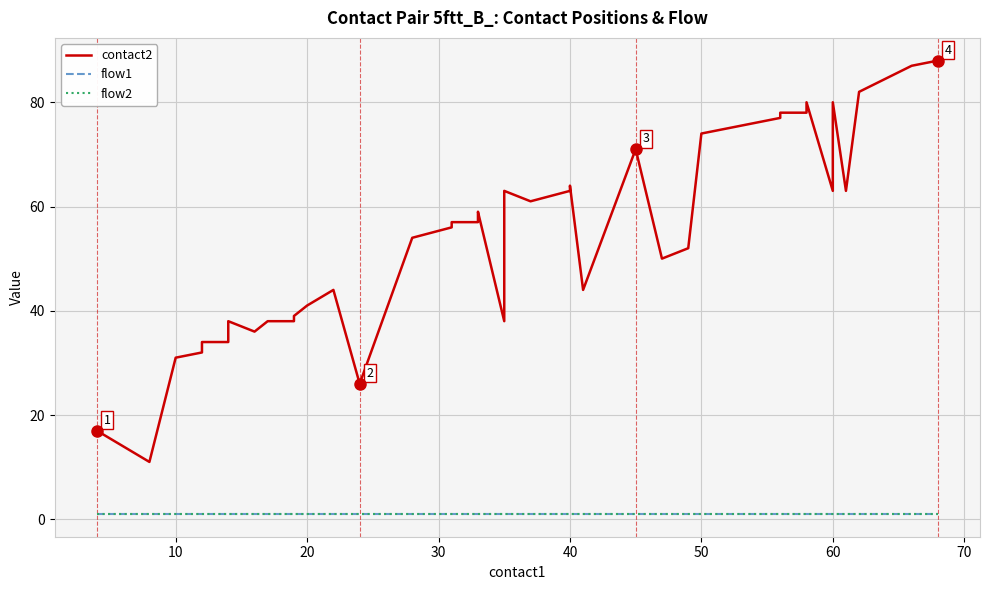

Which series changed the most between 20 and 50?

contact2